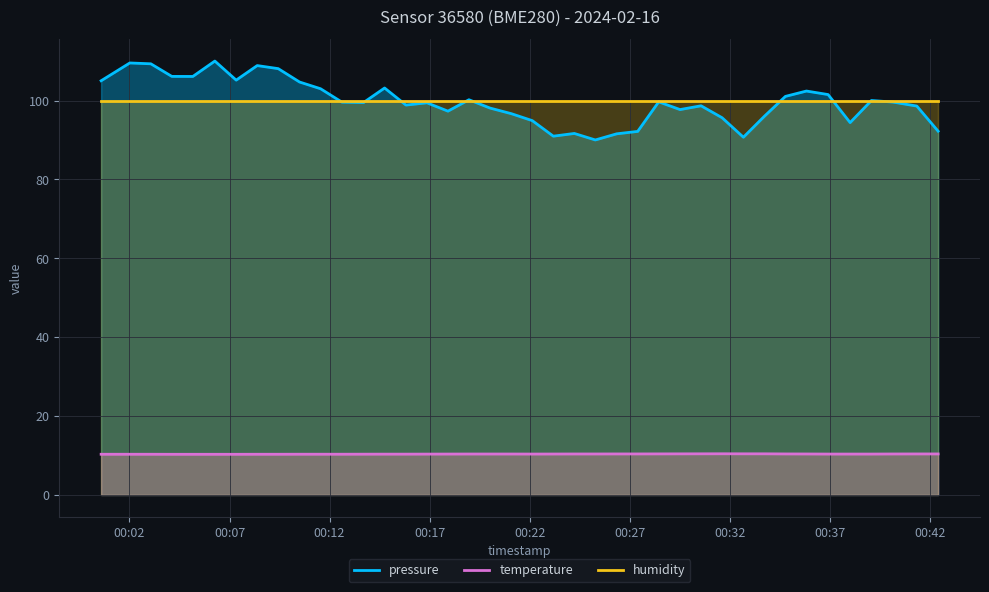

True or false: pressure and temperature intersect in this chart.

False